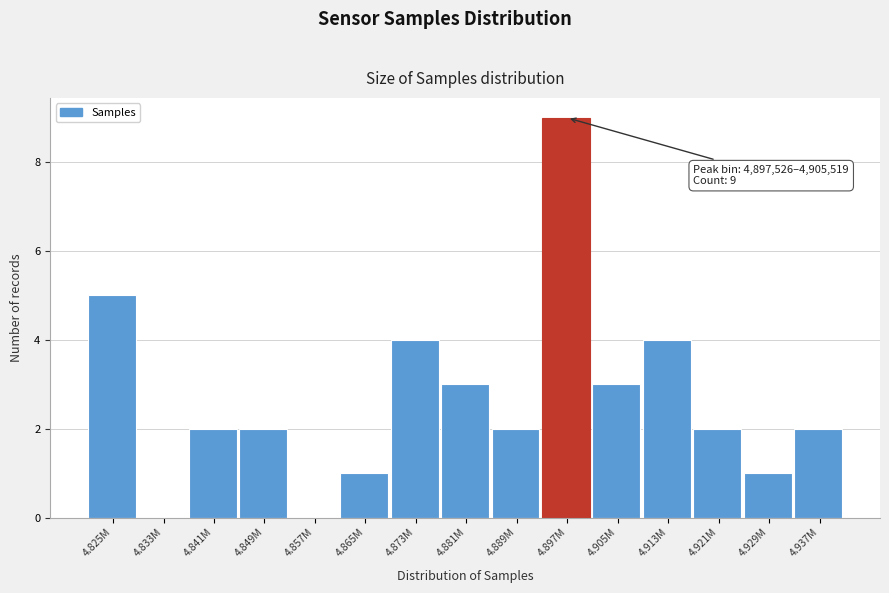

Reading right to left, extract all data points from this chart.

4.937M=2	4.929M=1	4.921M=2	4.913M=4	4.905M=3	4.897M=9	4.889M=2	4.881M=3	4.873M=4	4.865M=1	4.857M=0	4.849M=2	4.841M=2	4.833M=0	4.825M=5